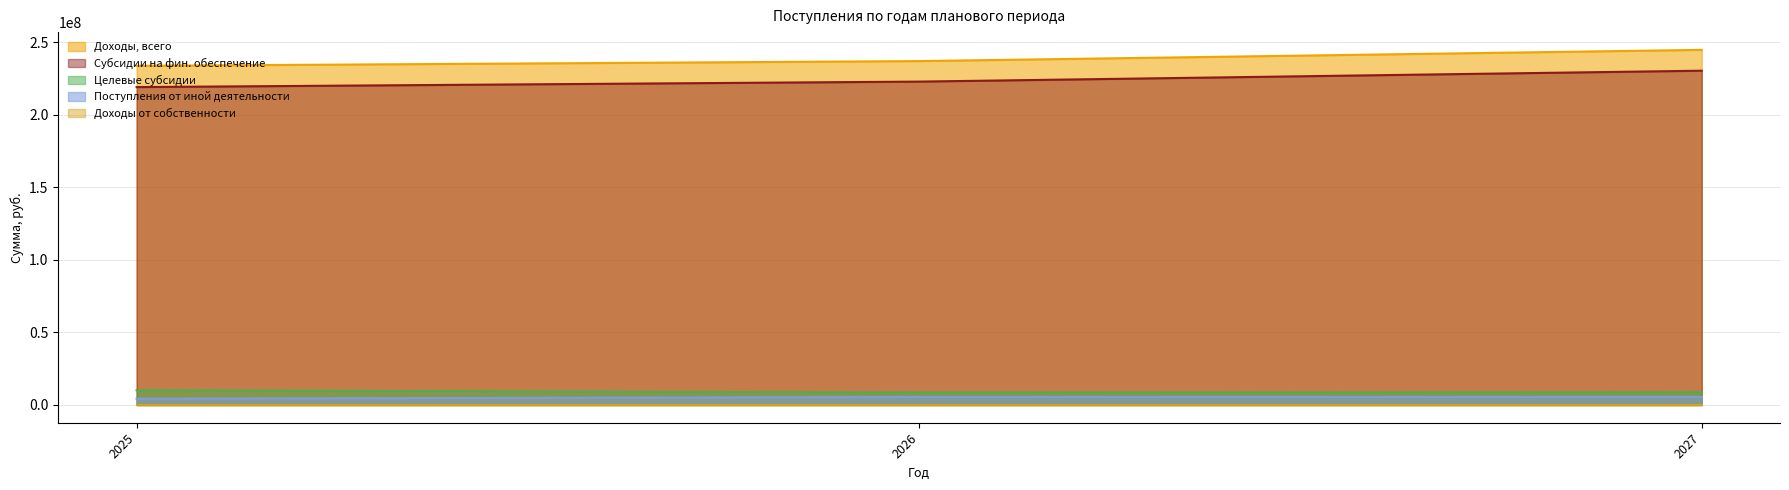

What is the difference between the maximum and minimum values in the Доходы, всего series?

11004962.4